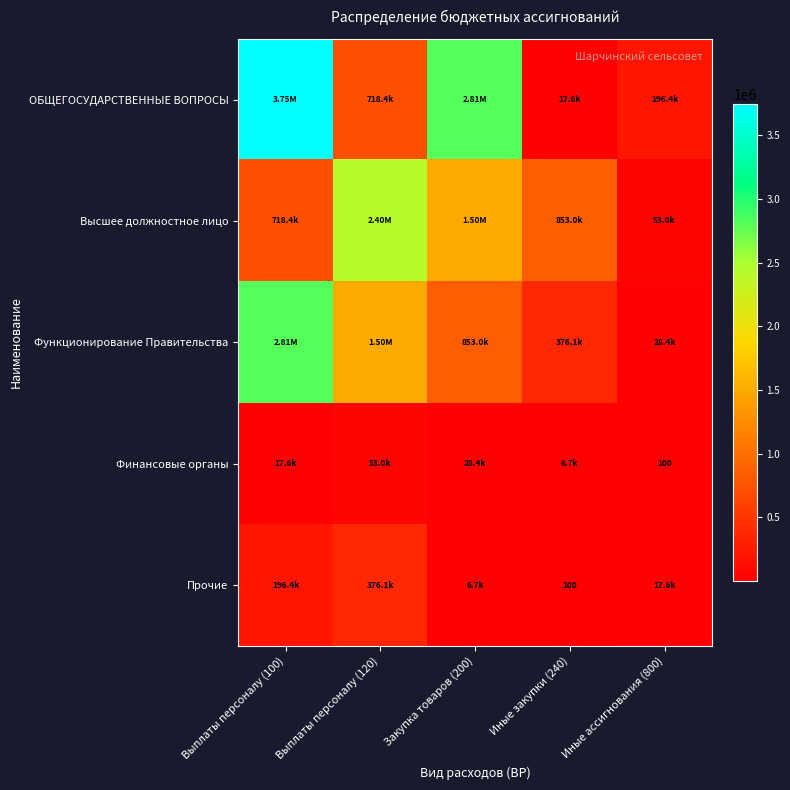

Is it true that ОБЩЕГОСУДАРСТВЕННЫЕ ВОПРОСЫ equals 2813889.3 at Закупка товаров (200)?

True